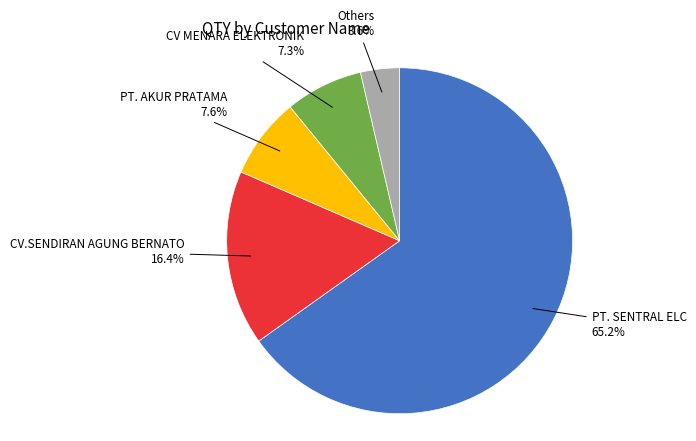

To the nearest percent, what is the combined percentage of PT. AKUR PRATAMA and CV MENARA ELEKTRONIK?

15%